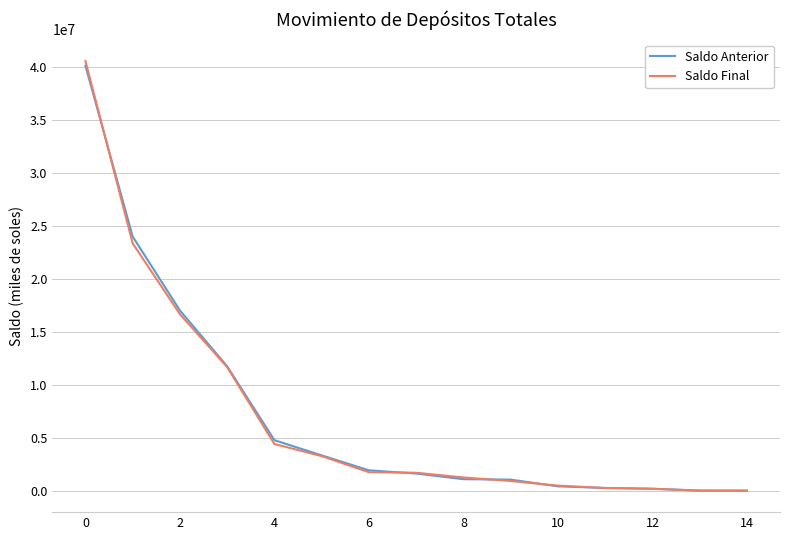

True or false: Saldo Anterior and Saldo Final intersect in this chart.

True